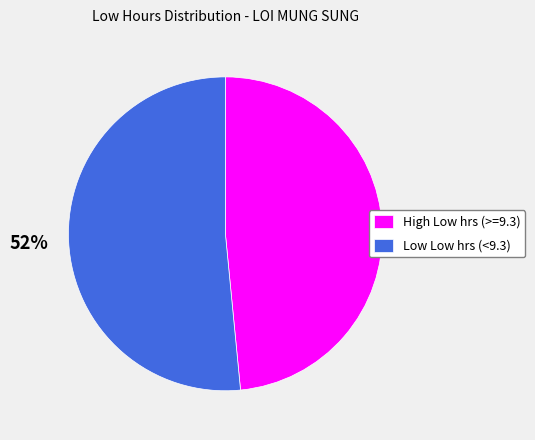

Do Low Low hrs (<9.3) and High Low hrs (>=9.3) together represent more than half of the pie?

Yes